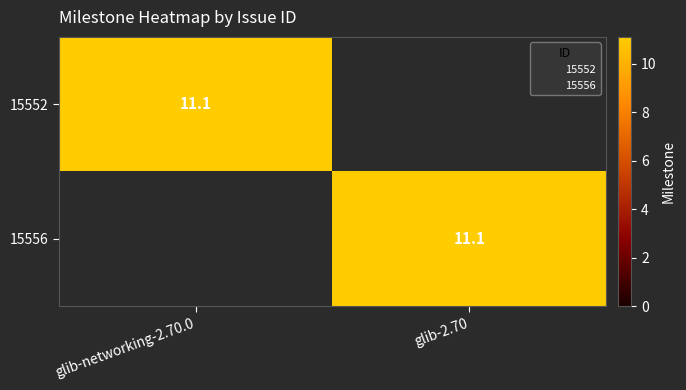

Rank the categories by 15552 value from lowest to highest.

glib-2.70, glib-networking-2.70.0